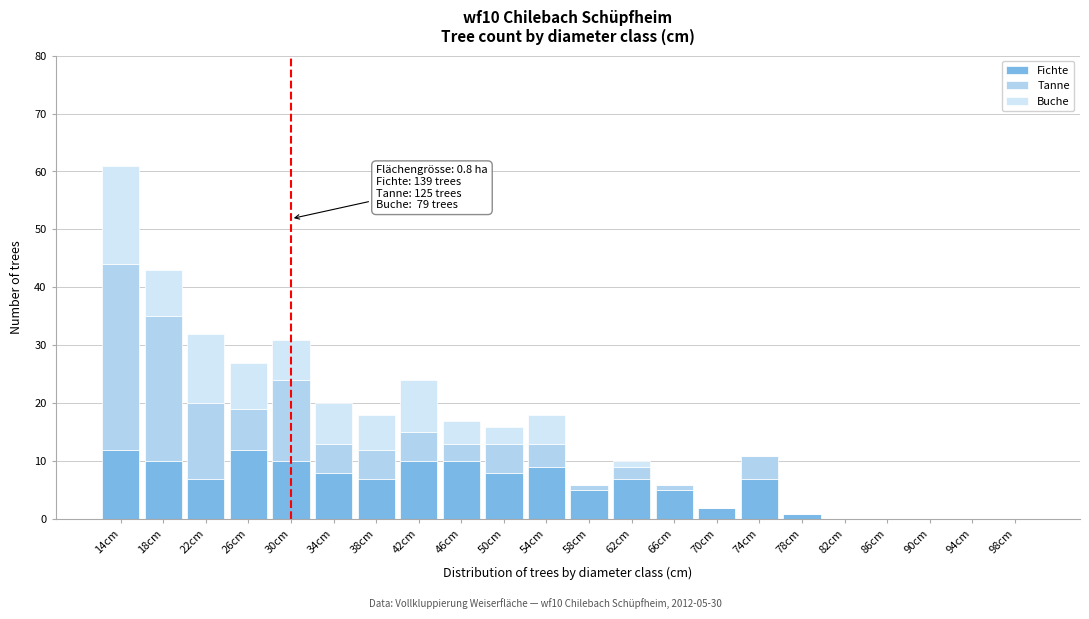

Does the chart contain stacked bars?

Yes